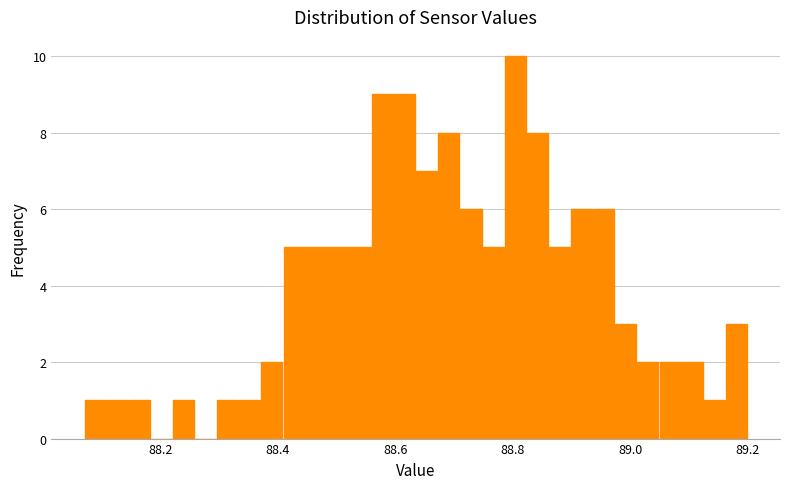

Read against the x-axis, roughly where is the centre of the tallest bar?

88.80